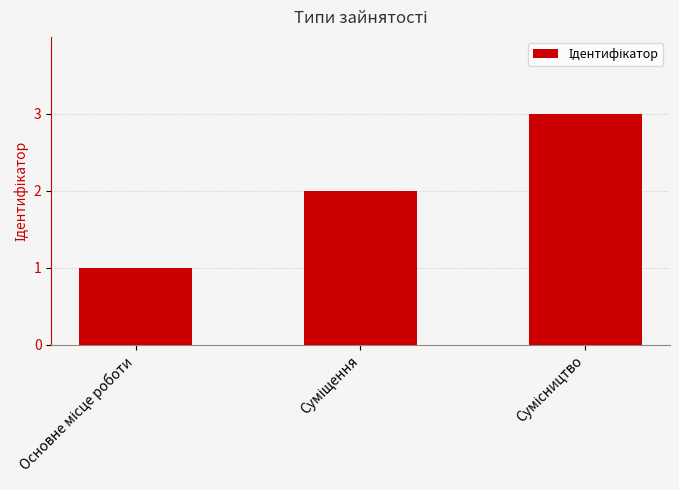

What is the sum of all values?

6